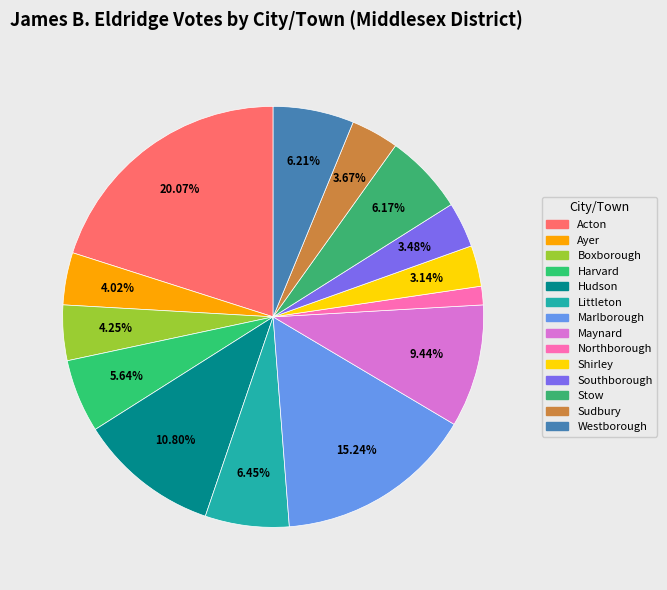

True or false: Ayer accounts for 1% of the total.

False